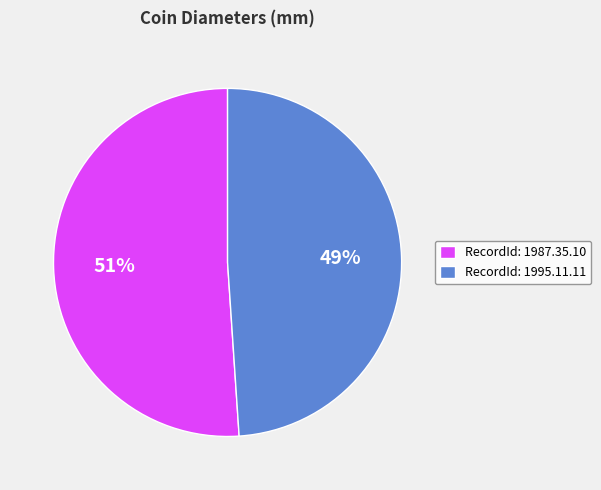

The RecordId: 1995.11.11 slice represents 61% of the pie. True or false?

False